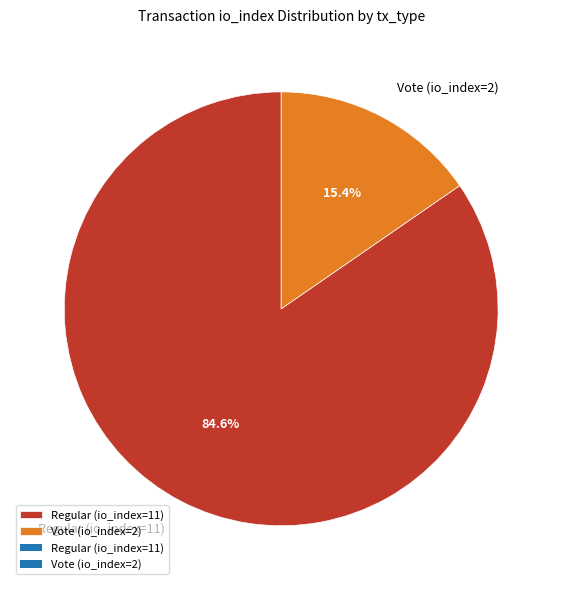

To the nearest percent, what percentage of the pie is Regular (io_index=11)?

85%